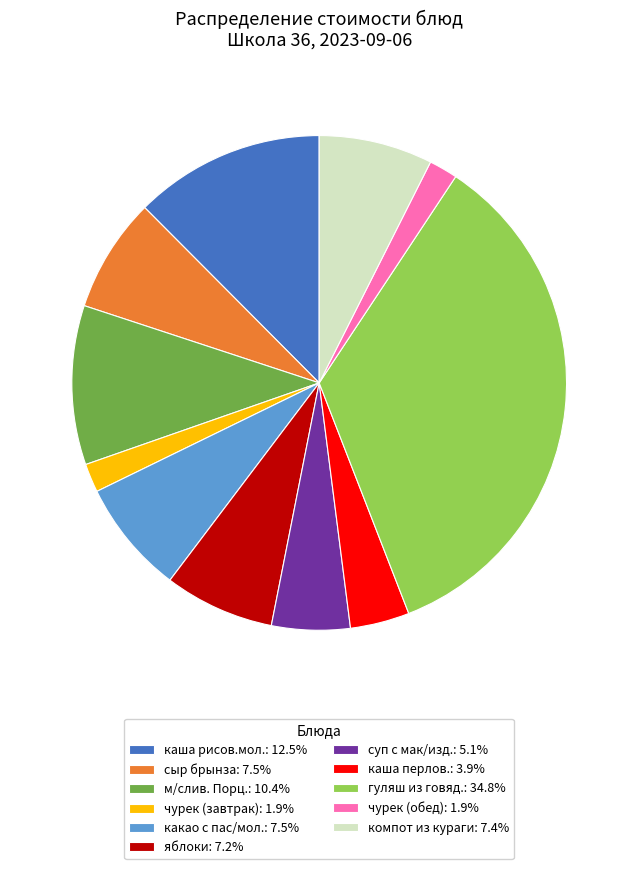

Do сыр брынза: 7.5% and суп с мак/изд.: 5.1% together represent more than half of the pie?

No